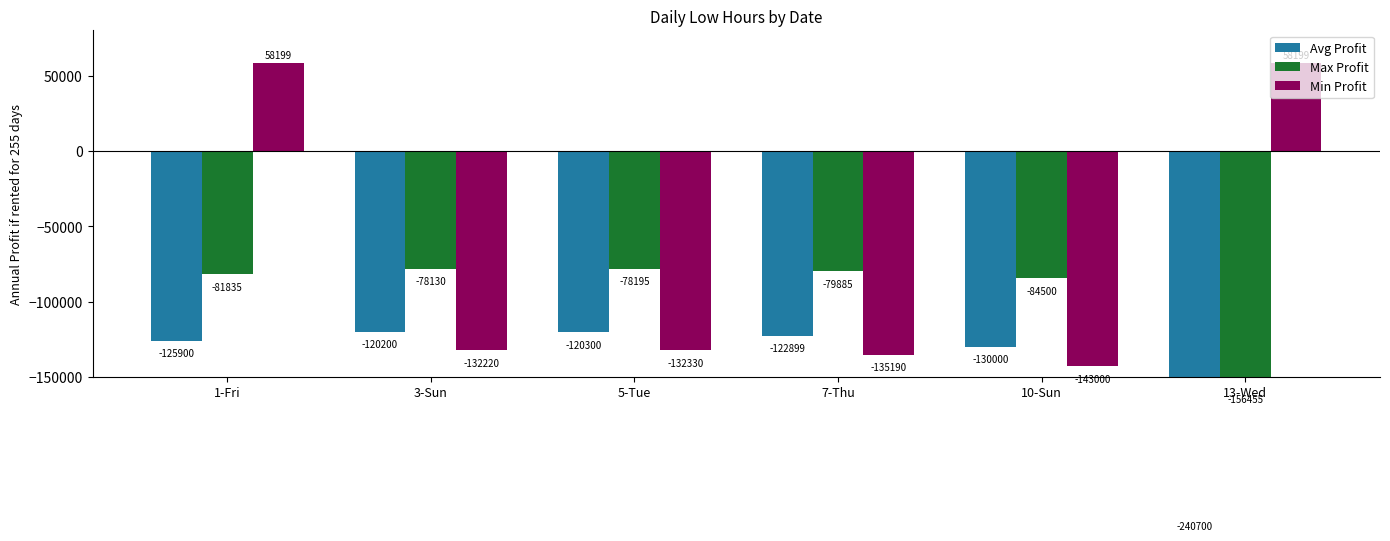

At which category is the sum across all series the highest?

1-Fri